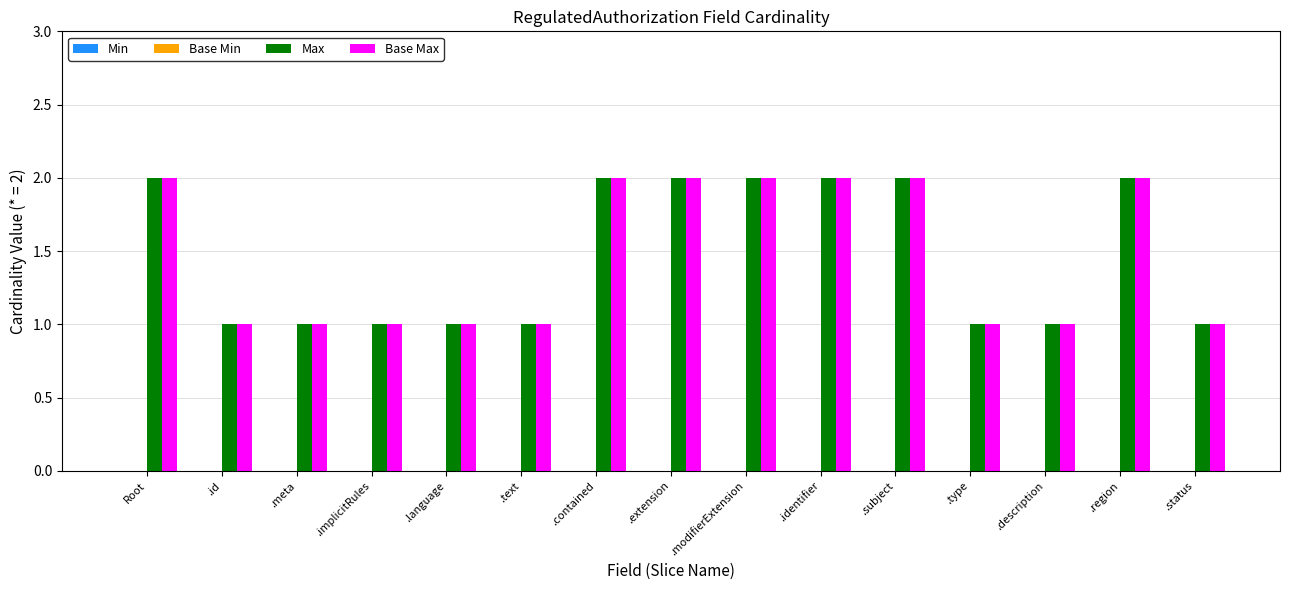

What is the total value across all series at .contained?

4